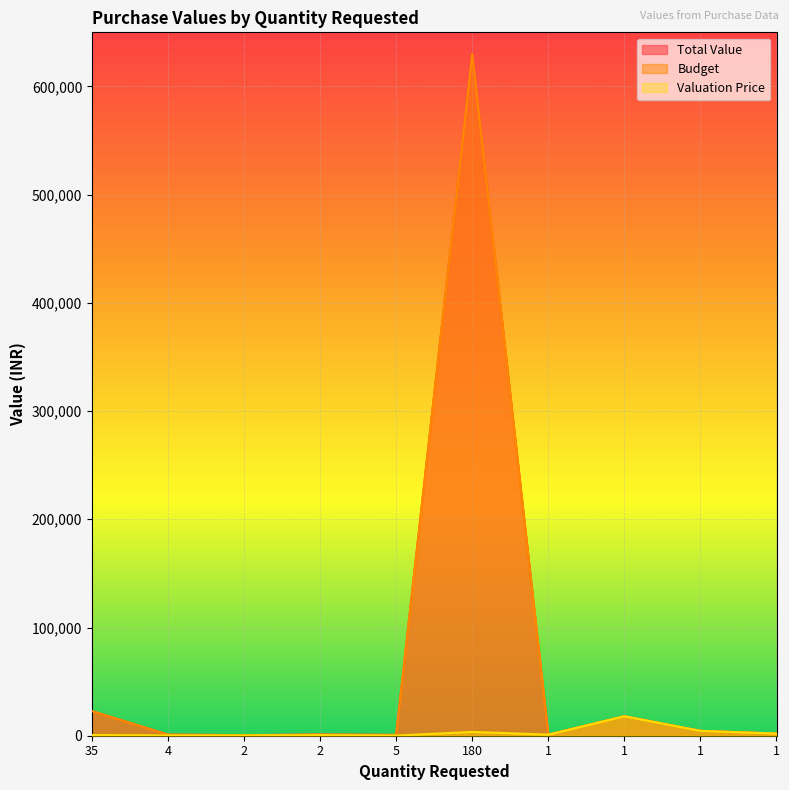

True or false: Total Value and Budget intersect in this chart.

False